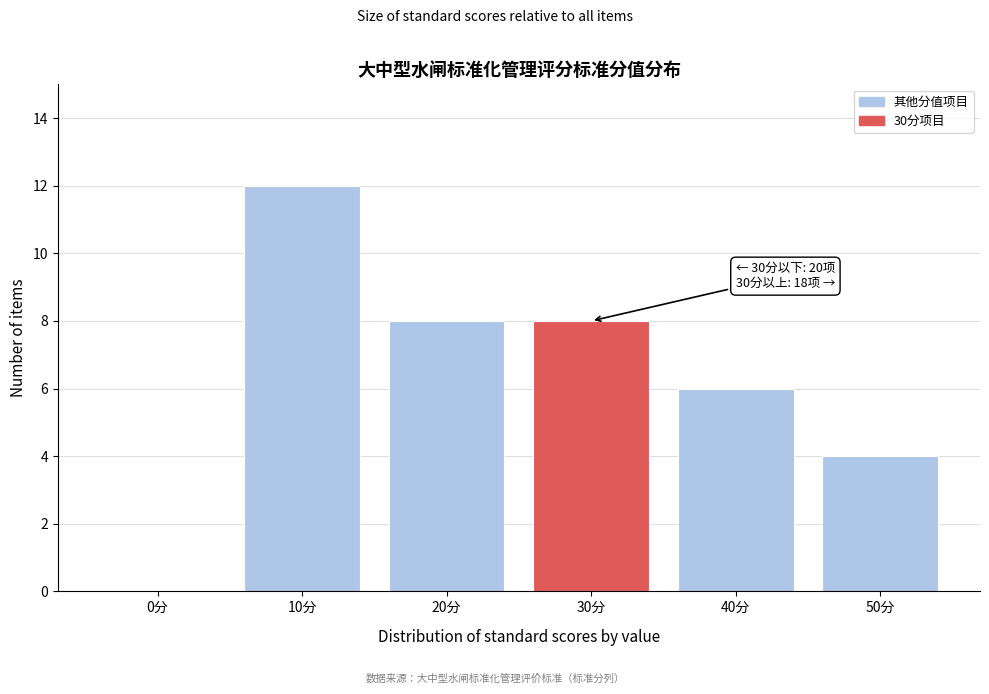

Reading left to right, what are all the values shown in this chart?

0分=0	10分=12	20分=8	30分=8	40分=6	50分=4